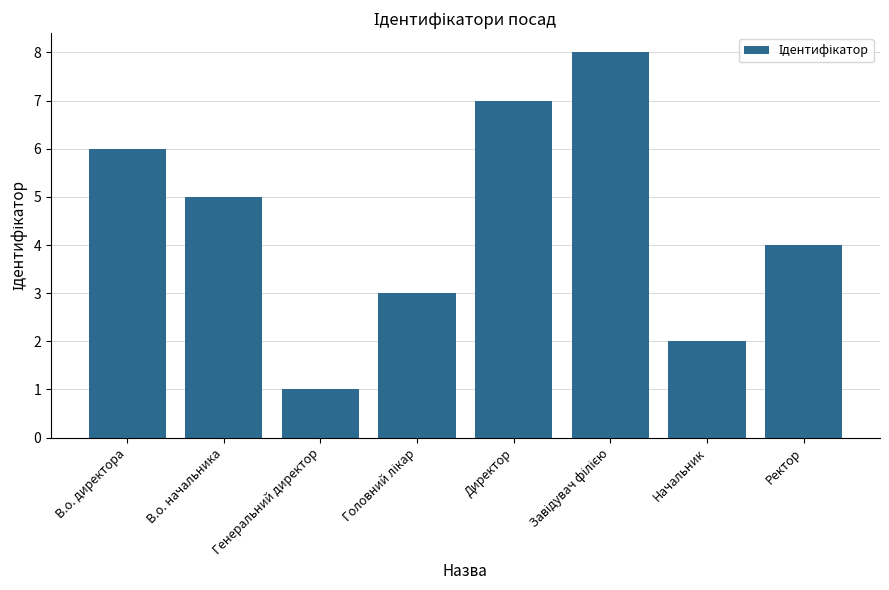

Reading left to right, list all the values displayed in this chart.

6	5	1	3	7	8	2	4